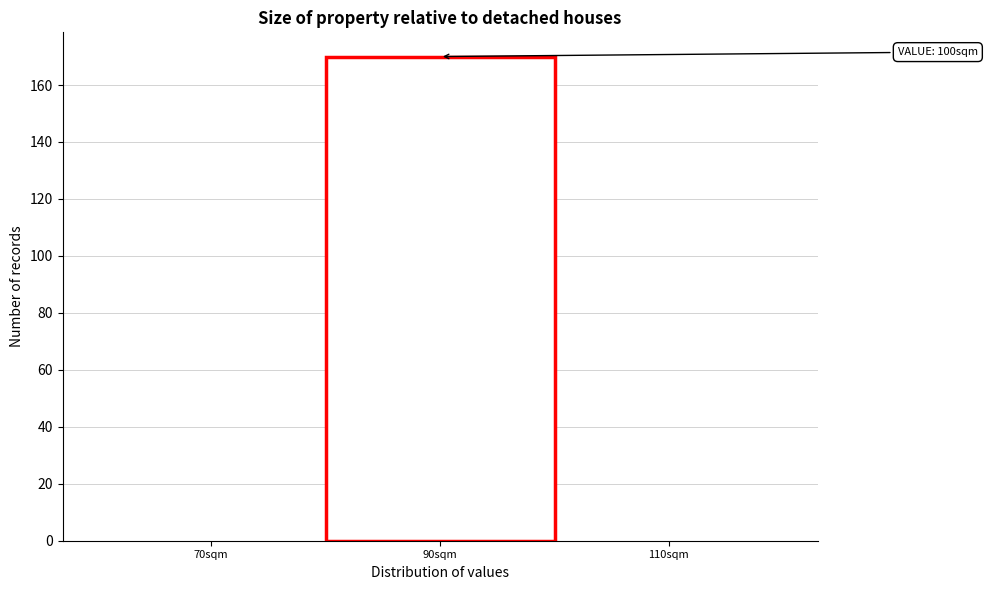

Reading right to left, what are all the values shown in this chart?

110sqm=0	90sqm=170	70sqm=0